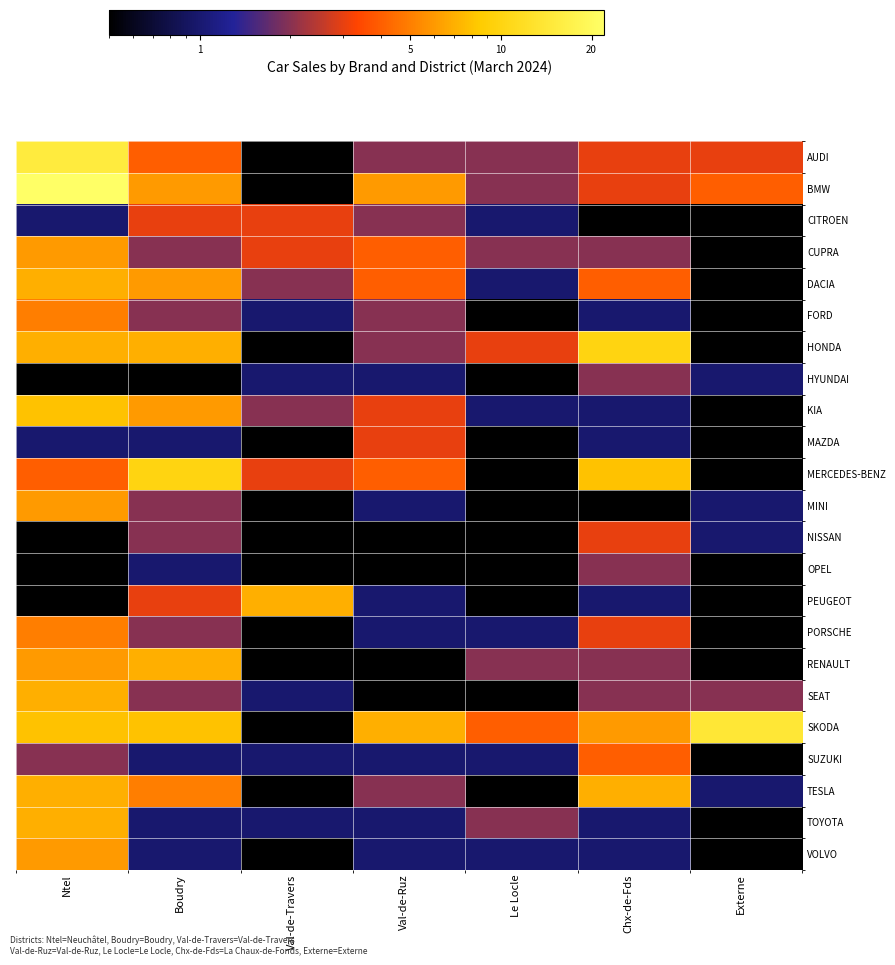

What is the difference between the highest and lowest values at Val-de-Travers?

6.9